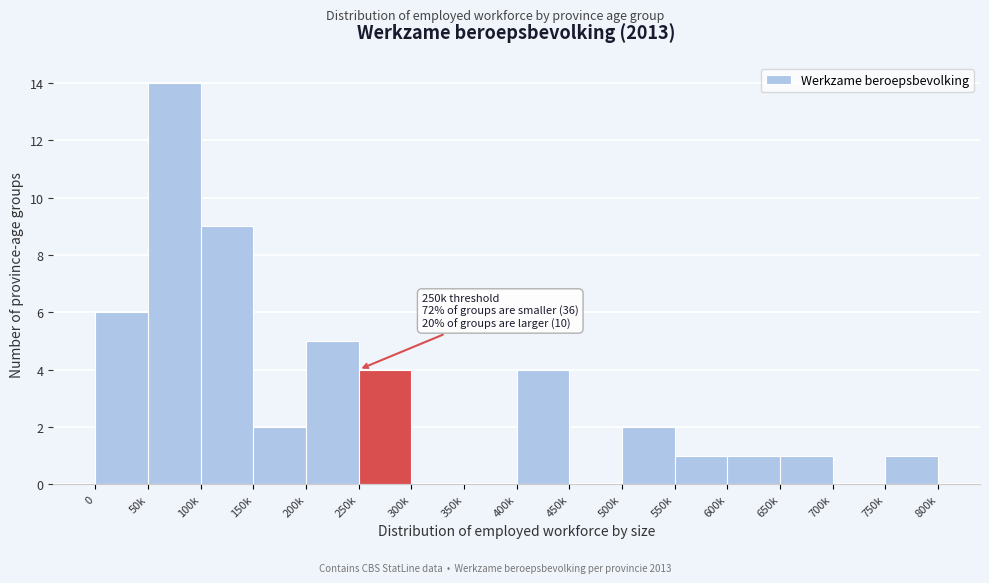

Reading left to right, list all the values displayed in this chart.

0=6	50k=14	100k=9	150k=2	200k=5	250k=4	300k=0	350k=0	400k=4	450k=0	500k=2	550k=1	600k=1	650k=1	700k=0	750k=1